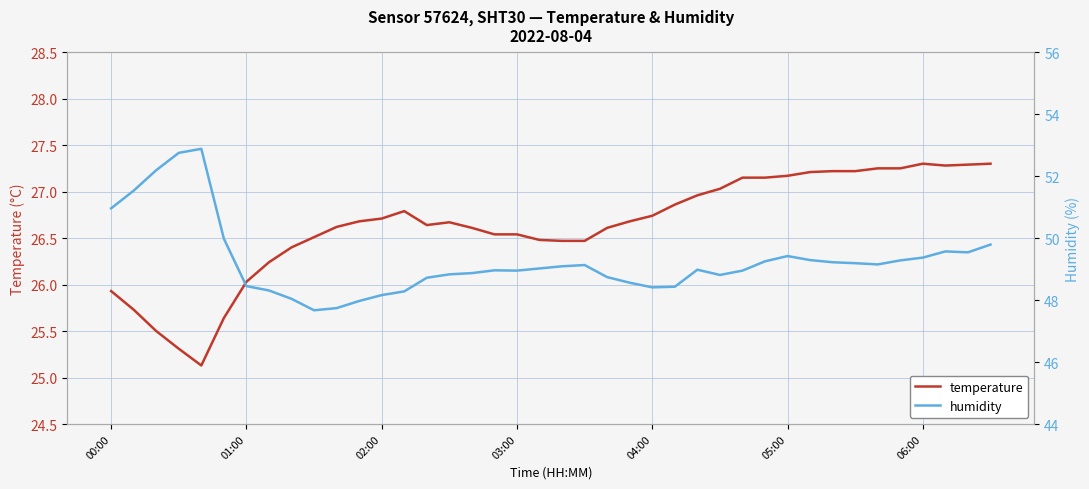

What value does the temperature series have at 33?

27.2